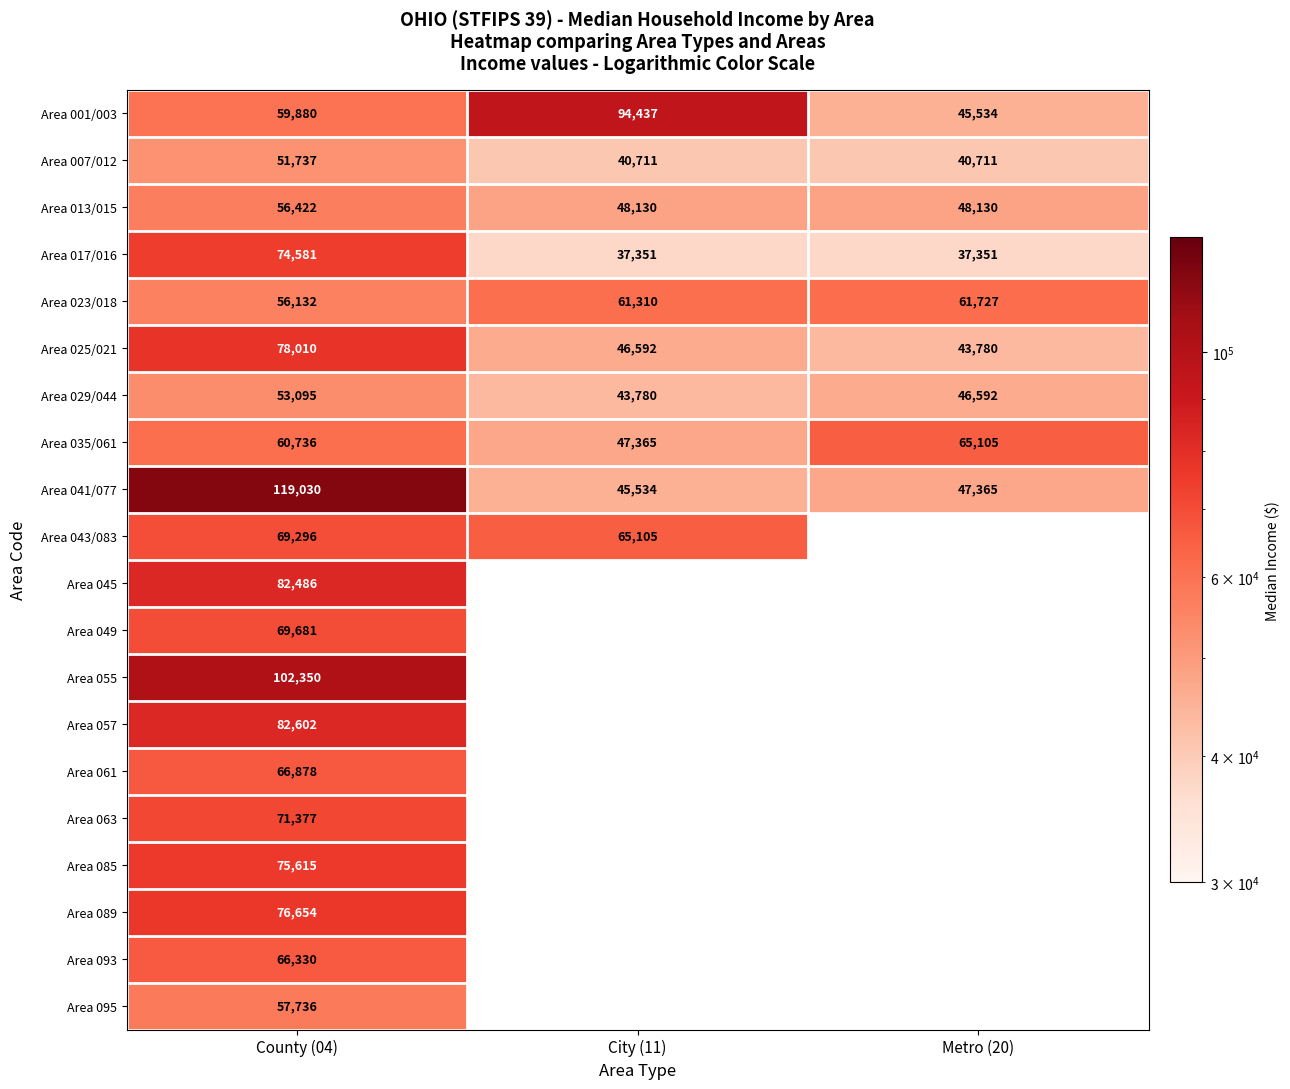

How many data points does each series have?

3